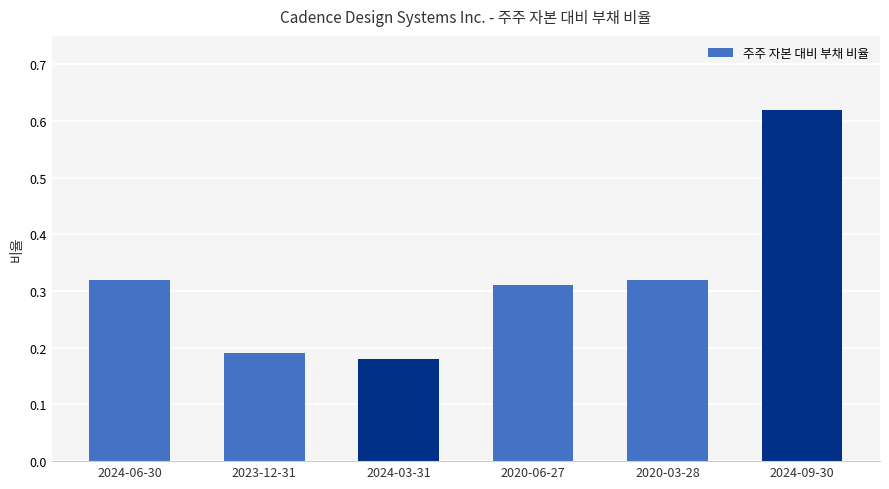

How many series are shown in this chart?

1